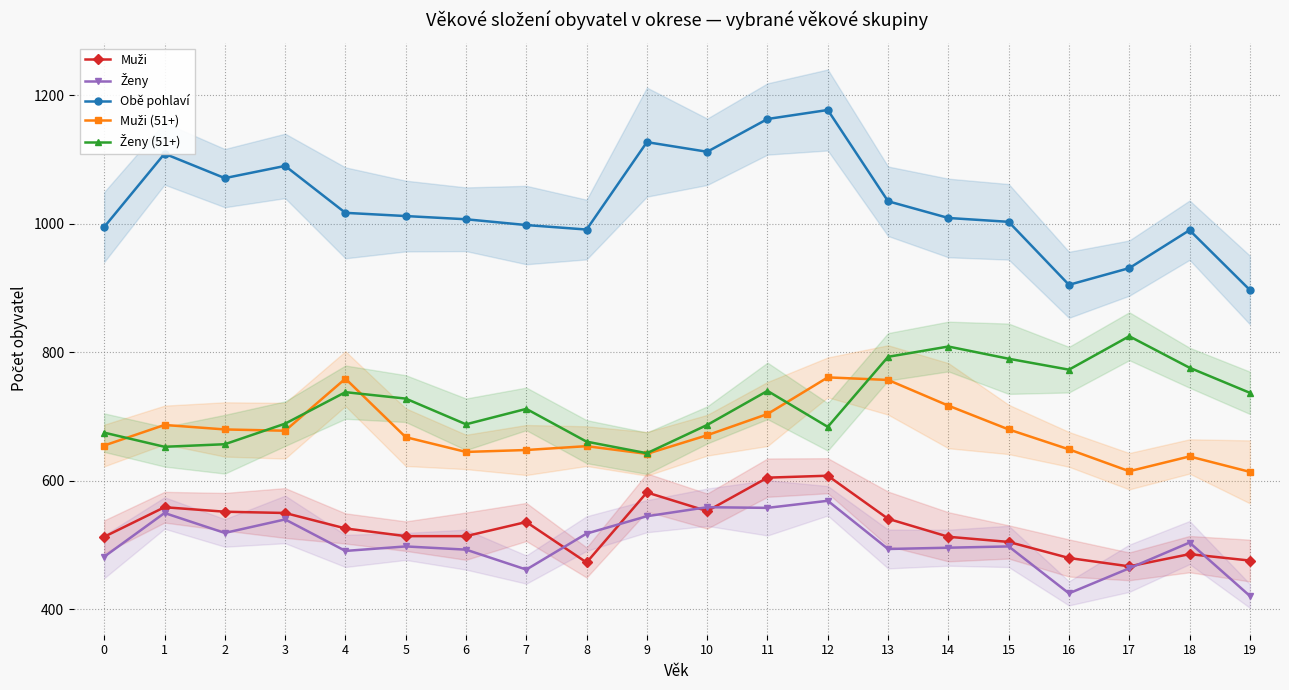

Reading right to left, transcribe all the data shown in this chart.

Muži: 476	486	467	480	505	513	541	608	605	553	582	473	536	514	514	526	550	552	559	513
Ženy: 421	504	464	425	498	496	494	569	558	559	545	518	462	493	498	491	540	519	550	482
Obě pohlaví: 897	990	931	905	1003	1009	1035	1177	1163	1112	1127	991	998	1007	1012	1017	1090	1071	1109	995
Muži (51+): 614	638	615	649	680	717	757	761	704	671	642	654	648	645	668	759	678	680	687	655
Ženy (51+): 737	776	825	773	790	809	793	684	740	687	643	661	712	688	728	738	689	657	653	675